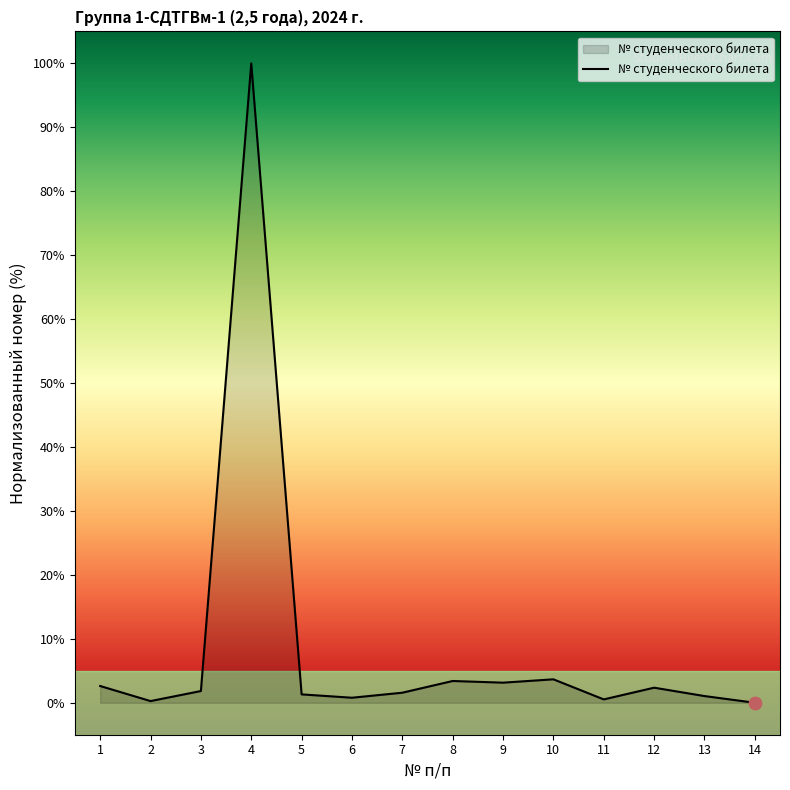

Approximately how many times larger is the value at 2 compared to 12?

0.1